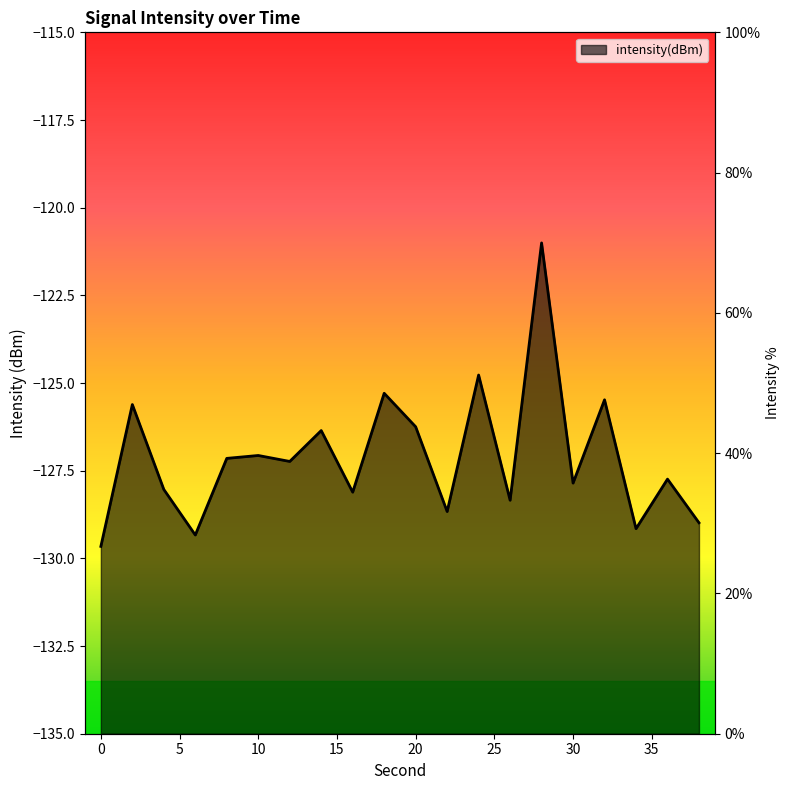

Where is the first local maximum?

2